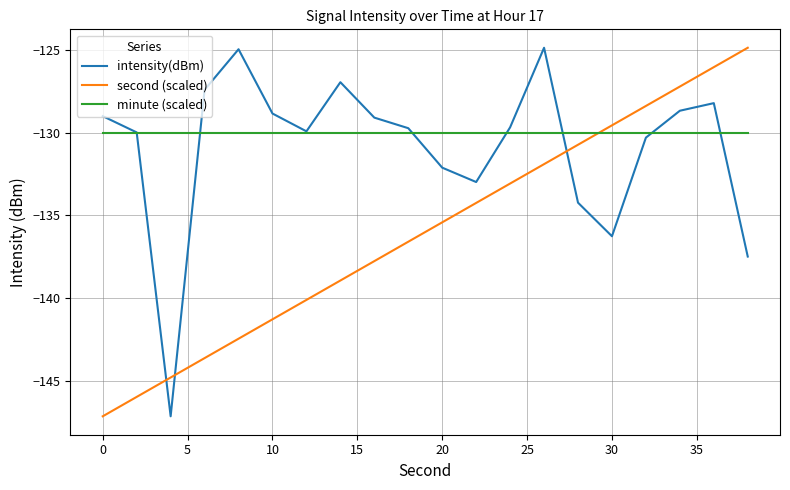

Which series ends up on top after the final intersection of second (scaled) and minute (scaled)?

second (scaled)